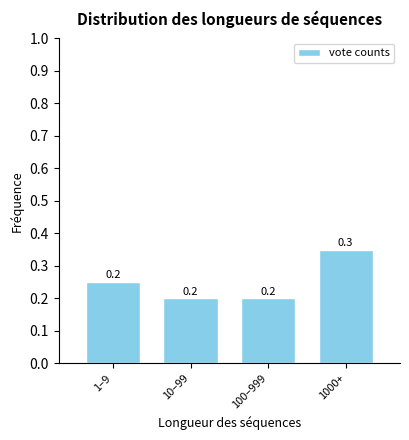

Count the values in the range 0 to 1.

4